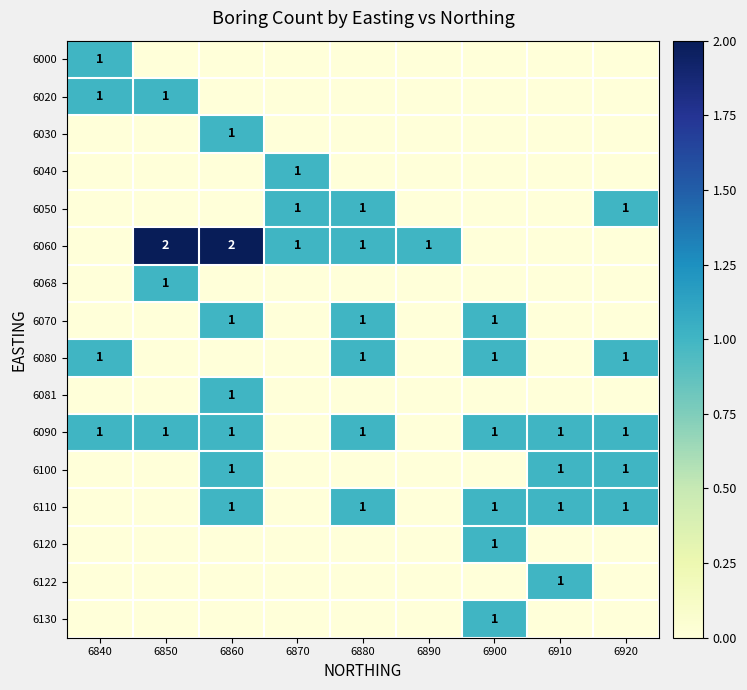

How many distinct data groups are displayed?

16